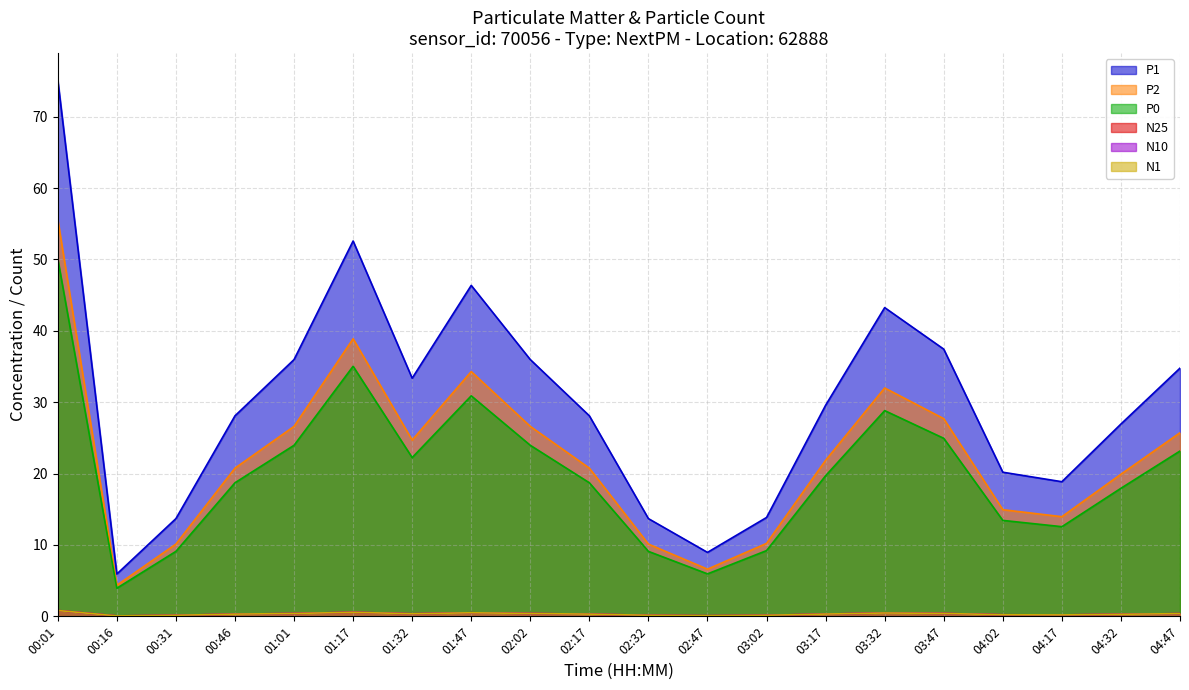

True or false: N10 has a value of 0.1 at 00:16.

False